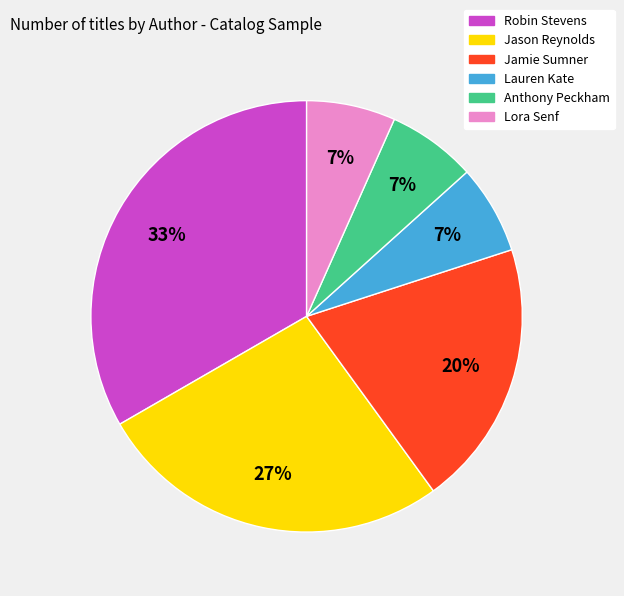

Do Robin Stevens and Lauren Kate together represent more than half of the pie?

No